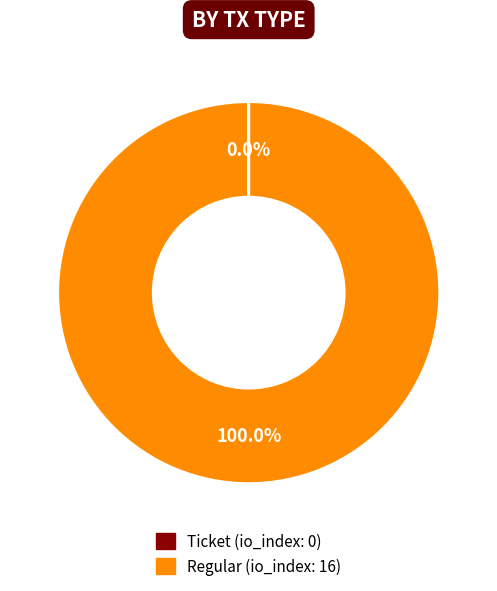

Is there a majority slice in this chart?

Yes